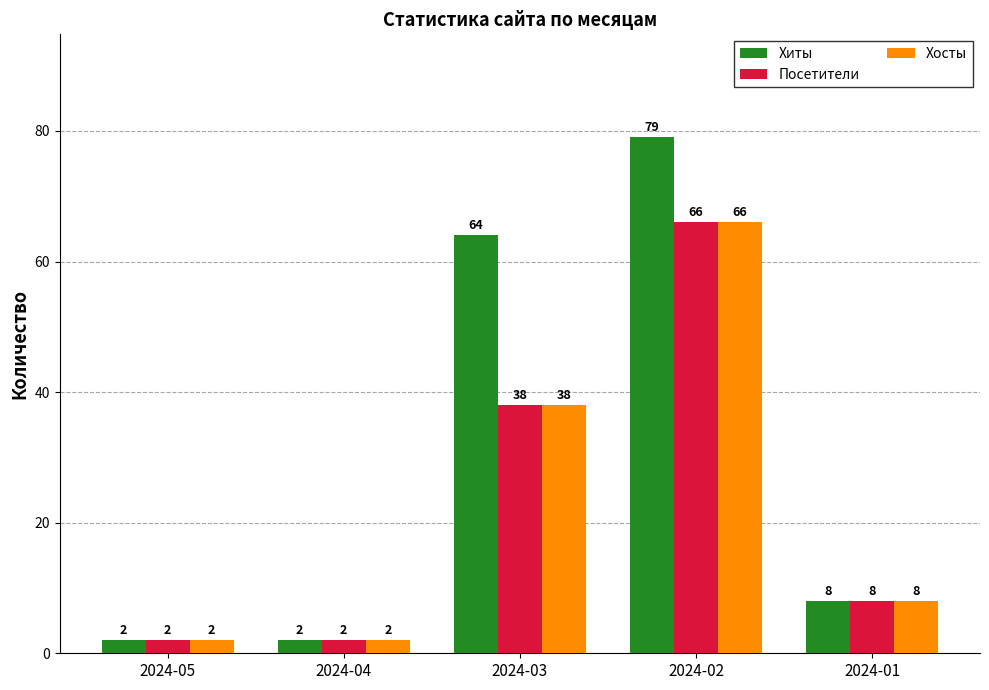

At how many categories does at least one series exceed 16?

2